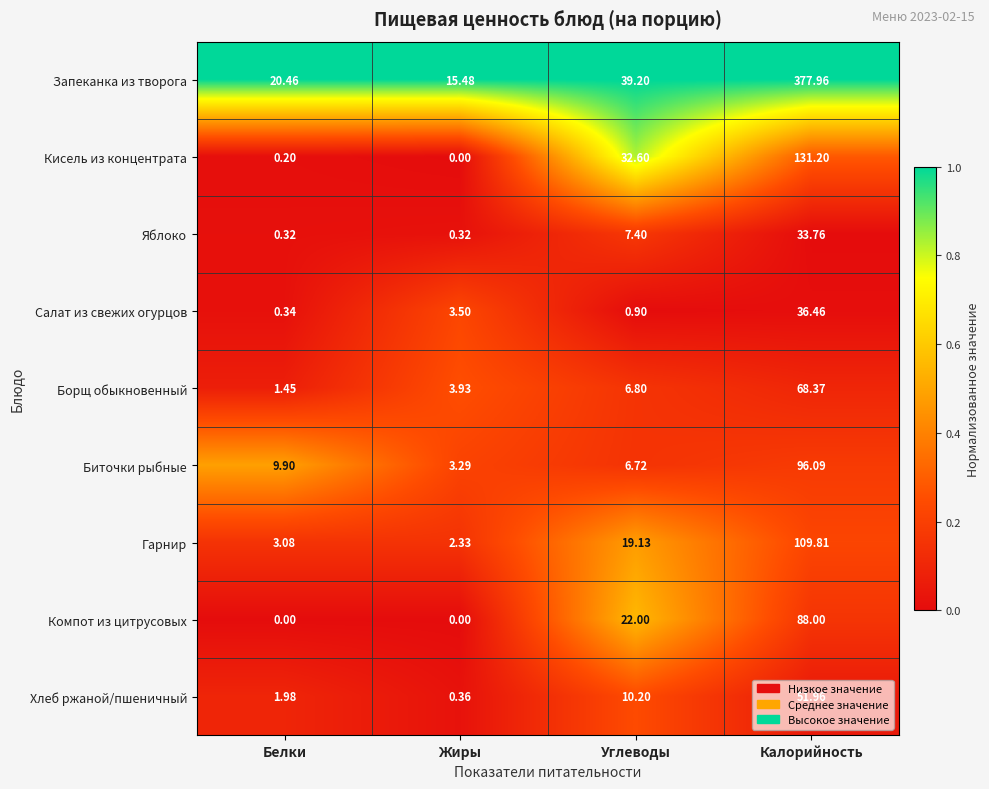

Is the value of Яблоко at Калорийность greater than the value of Хлеб ржаной/пшеничный at Углеводы?

Yes